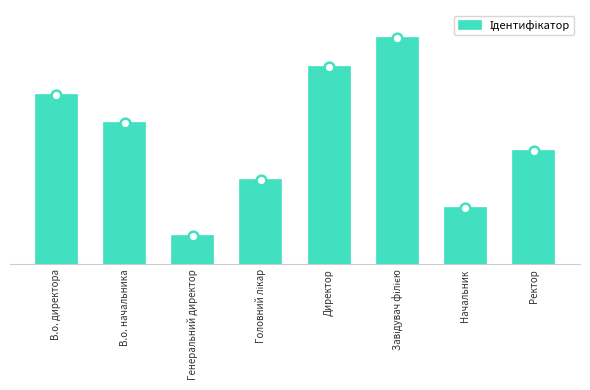

Are the bars horizontal?

No